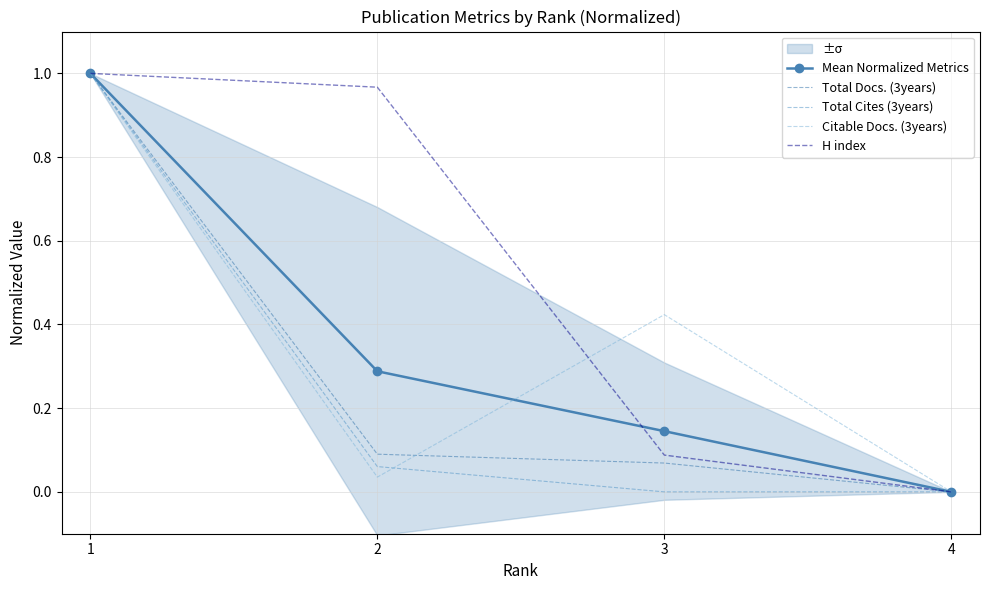

Reading right to left, list all the values displayed in this chart.

Mean Normalized Metrics: 0.0	0.1	0.3	1.0
Total Docs. (3years): 0.0	0.1	0.1	1.0
Total Cites (3years): 0.0	0.0	0.1	1.0
Citable Docs. (3years): 0.0	0.4	0.0	1.0
H index: 0.0	0.1	1.0	1.0